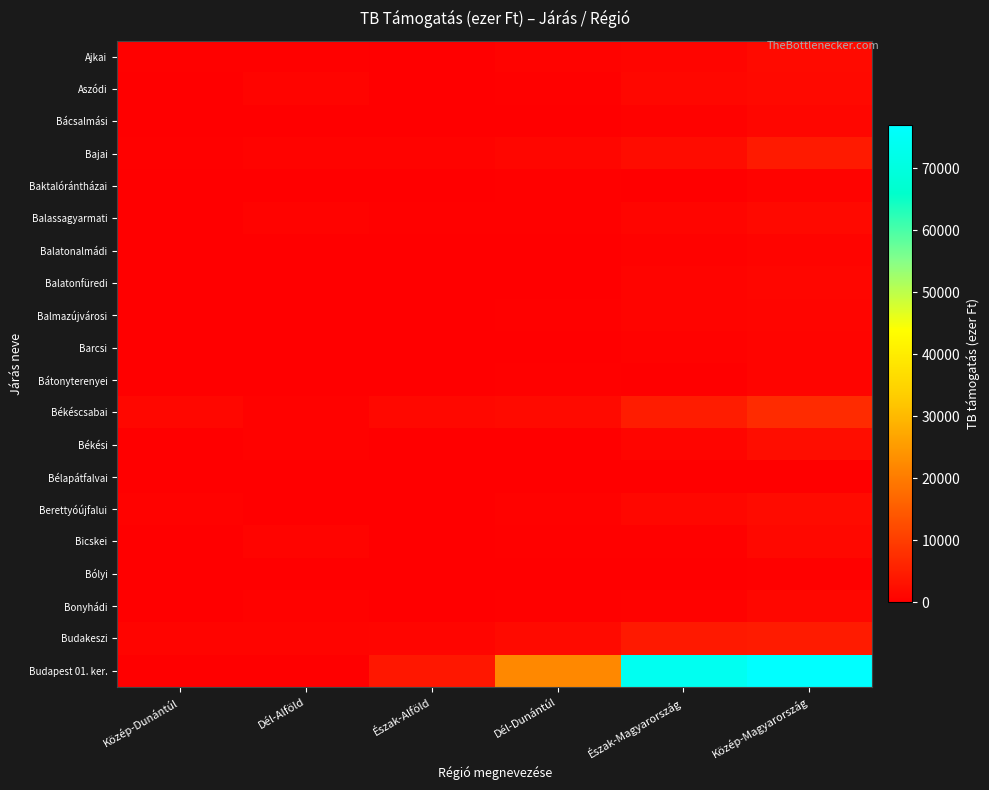

Count the number of data series in this chart.

20